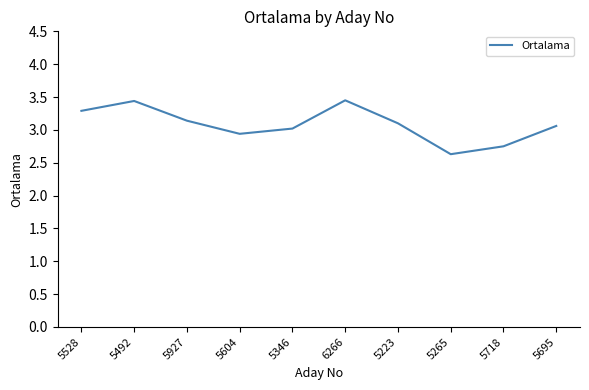

Where does the data first go above 3?

5528